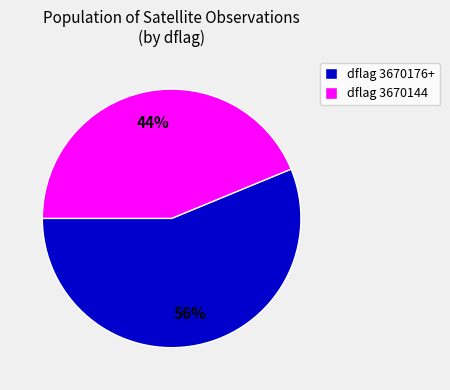

What percentage is the dflag 3670144 slice, to the nearest percent?

44%